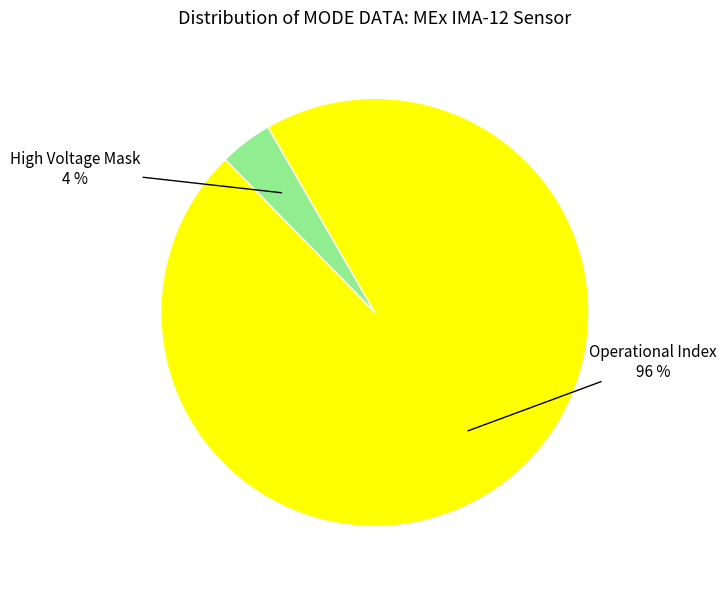

To the nearest percent, what is the difference between the largest and smallest slice percentages?

92%